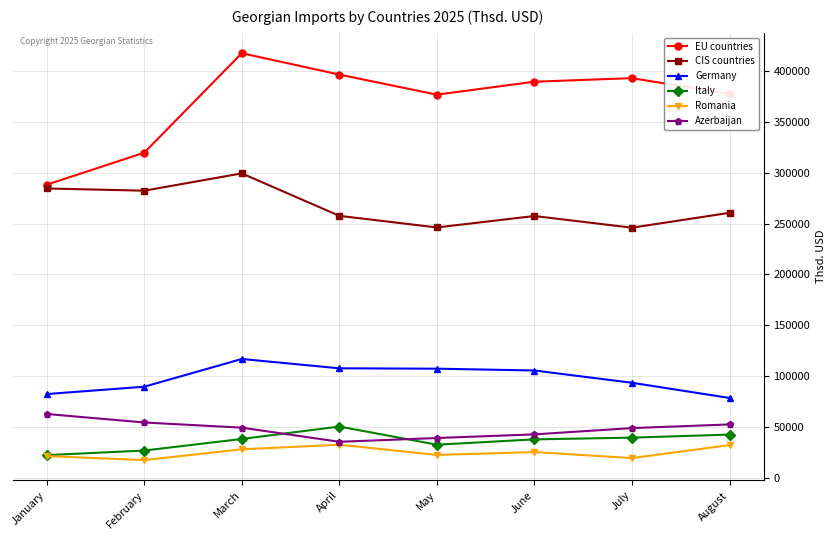

What is the value of the Germany point at the 5th from the left?

107373.4